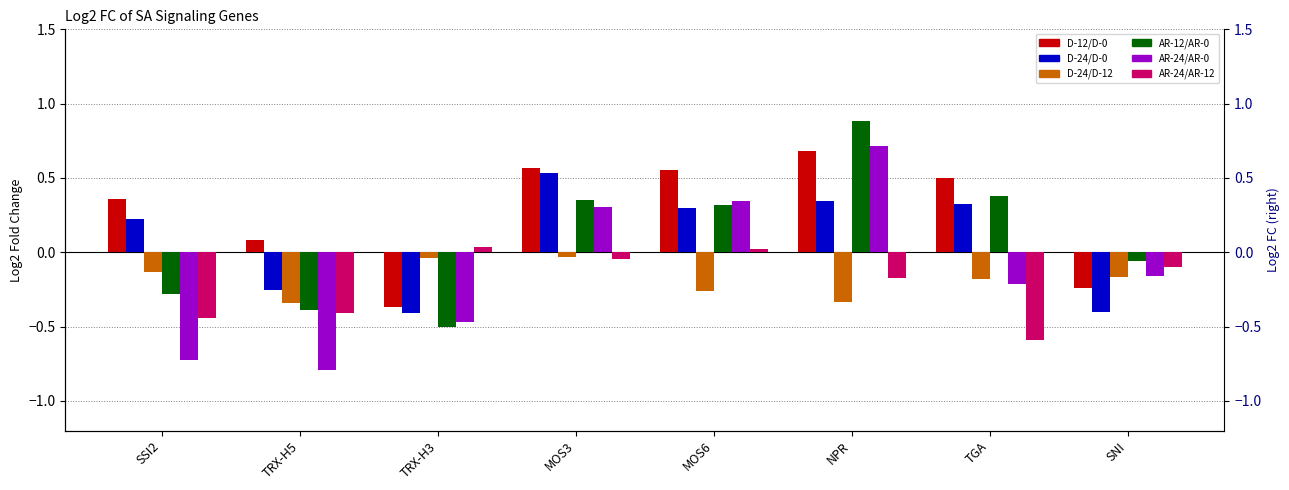

What are all the series names shown in the legend?

D-12/D-0, D-24/D-0, D-24/D-12, AR-12/AR-0, AR-24/AR-0, AR-24/AR-12